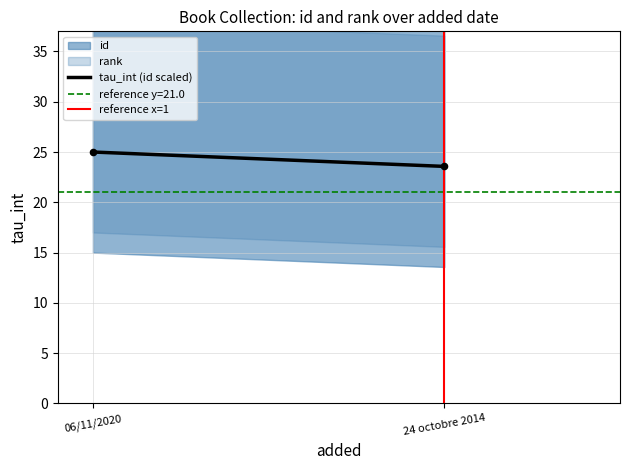

What is the range of Y values (max minus min)?

1.4